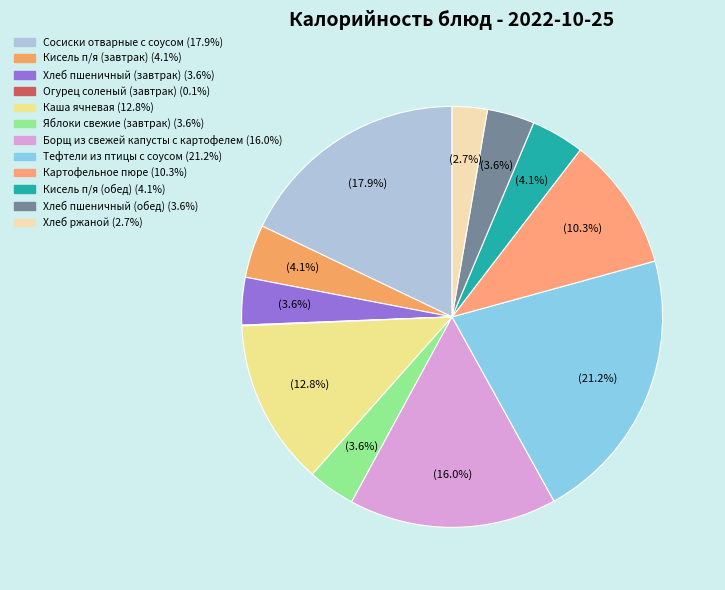

True or false: Кисель п/я (обед) accounts for 11% of the total.

False